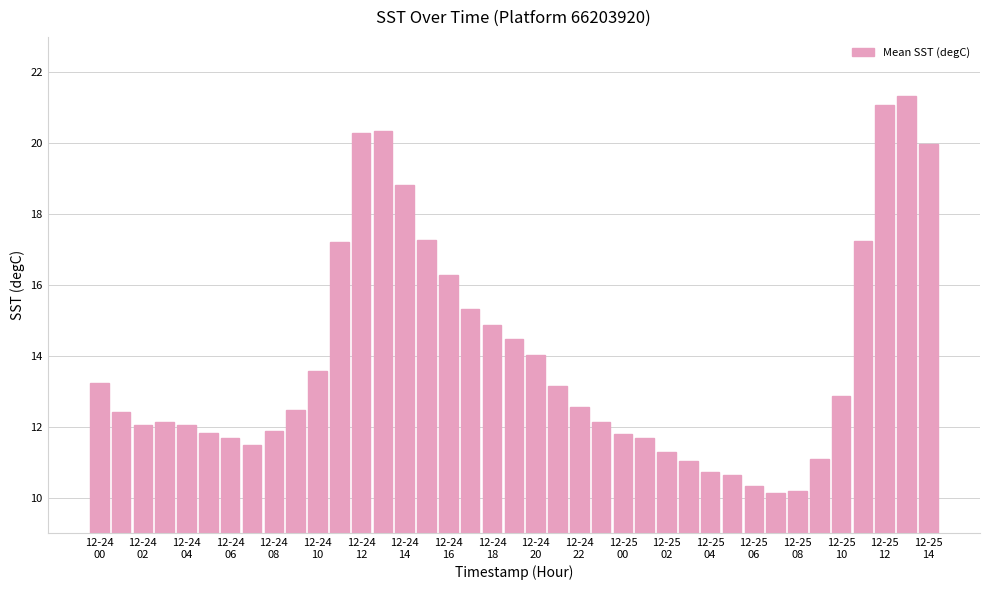

What is the average value?

13.9